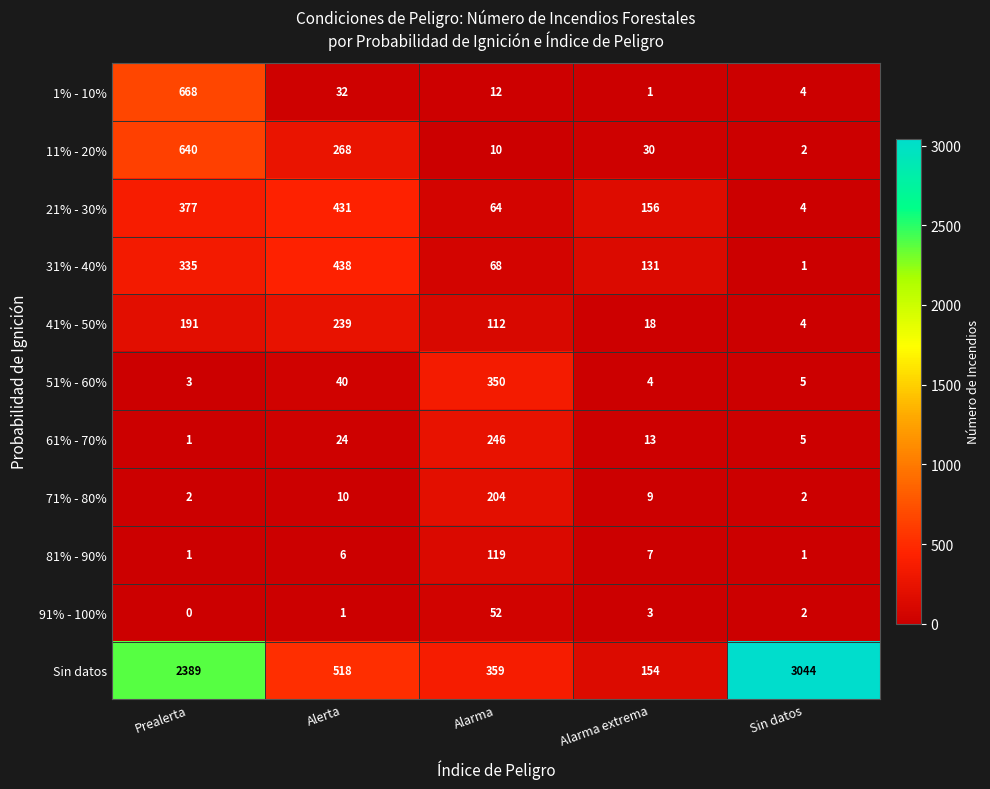

At which category is the sum across all series the highest?

Prealerta